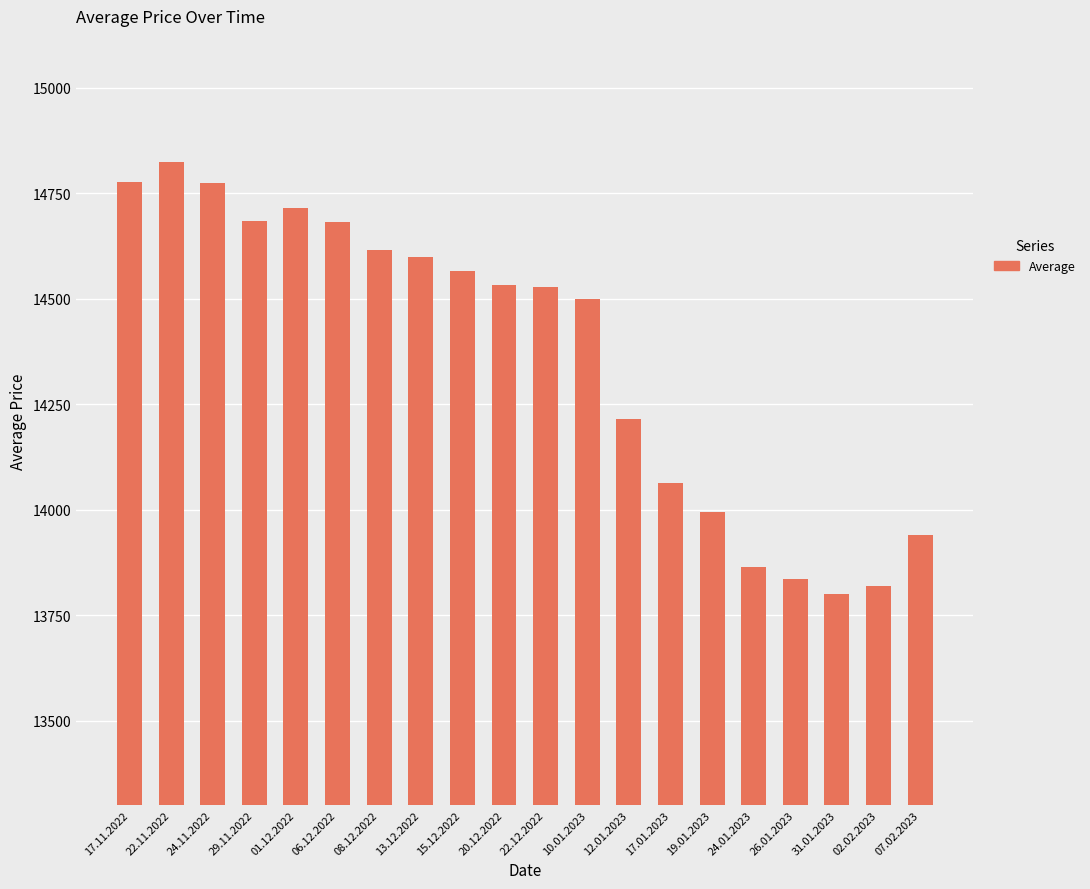

What is the average value?

14366